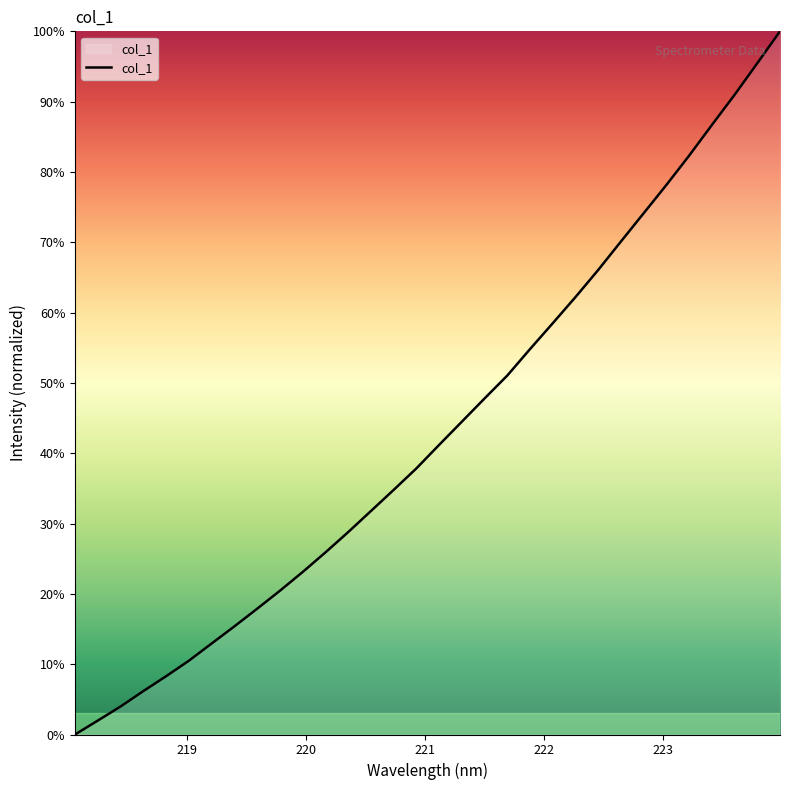

What is the difference between the maximum and minimum values?

100.0